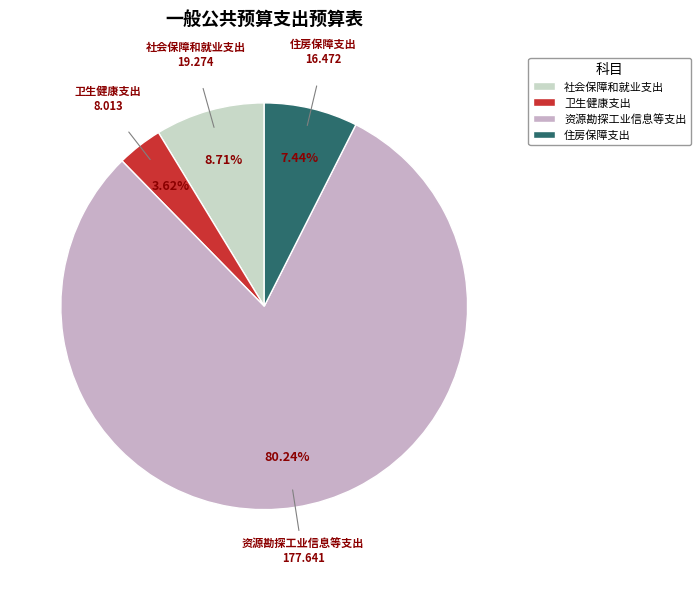

The 社会保障和就业支出 slice represents 17% of the pie. True or false?

False